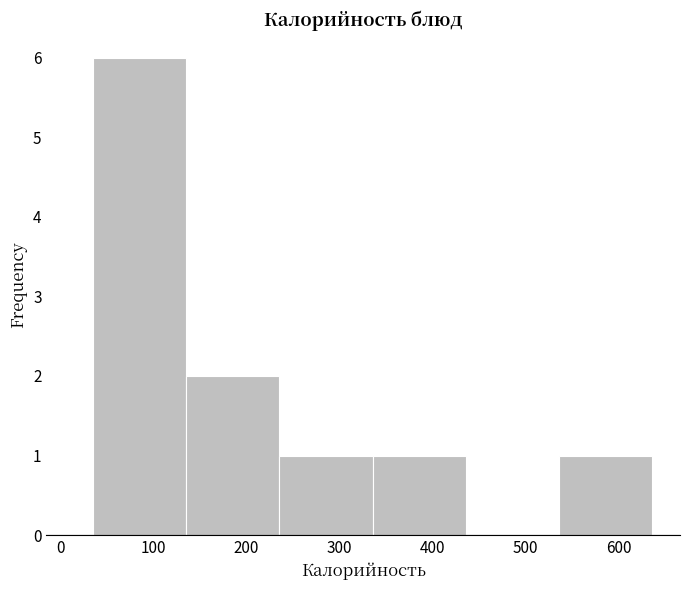

Reading left to right, transcribe this chart: for each bar, give the range it covers on the x-axis and its height. Neither the bar edges nor the heights are printed on the chart, so give them approximately, as read against the axes.

40 to 140: 6
140 to 240: 2
240 to 340: 1
340 to 440: 1
440 to 540: 0
540 to 640: 1